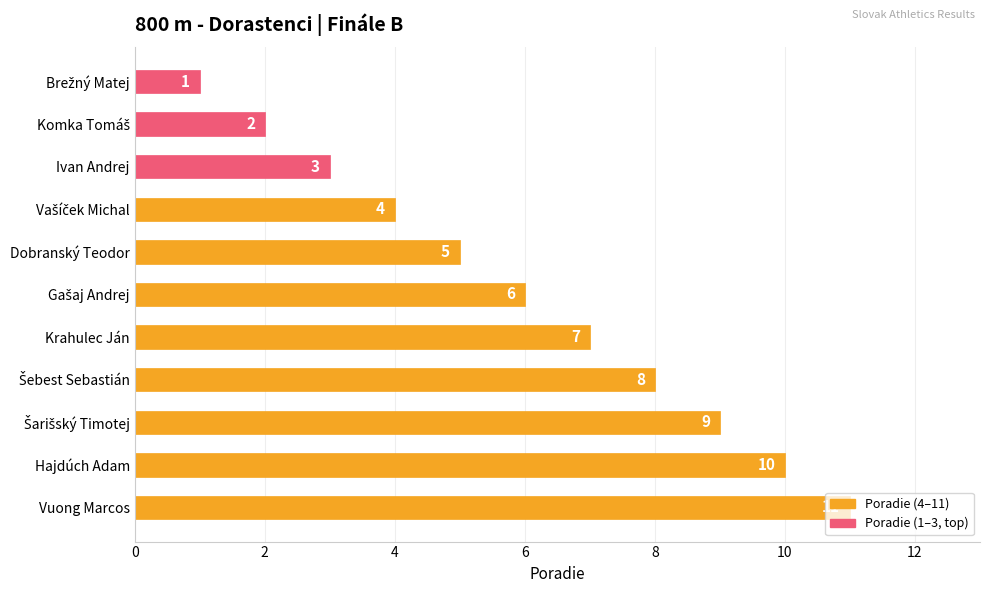

What is the value of the 2nd bar from the top?

2